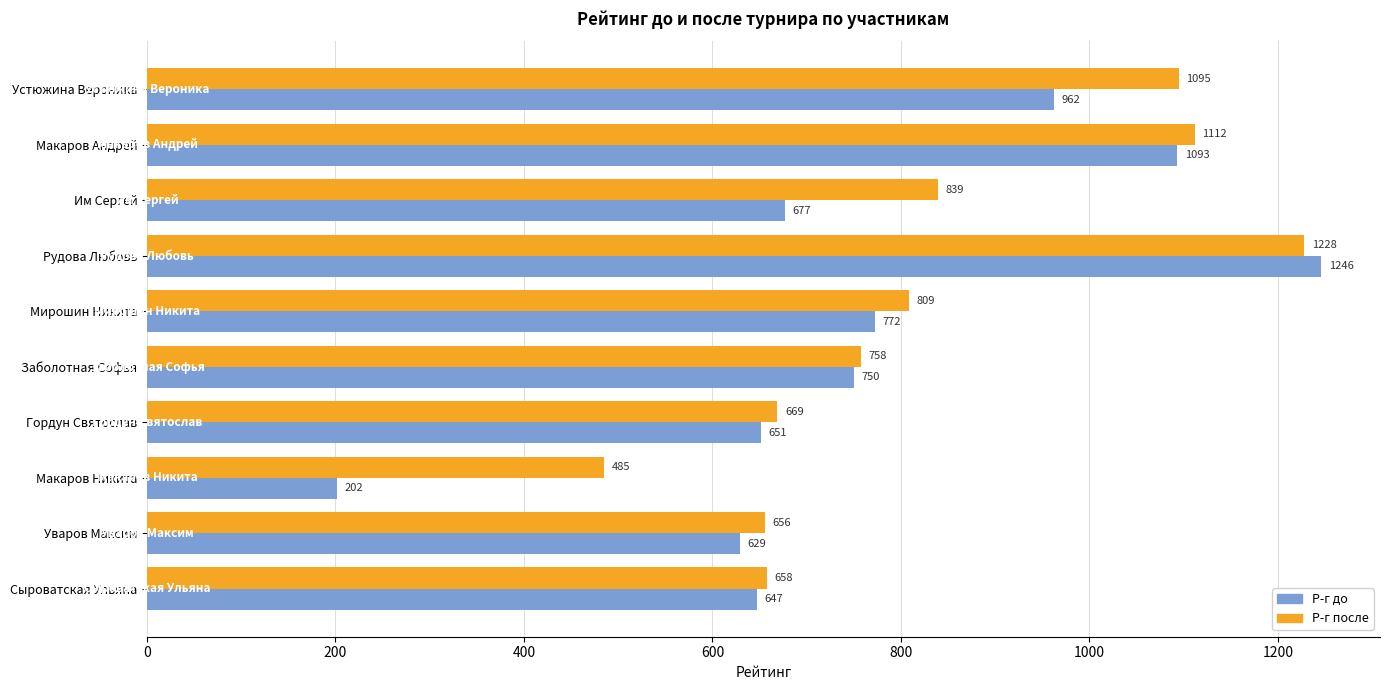

What is the approximate value of Р-г до at Мирошин Никита, to the nearest 100?

800